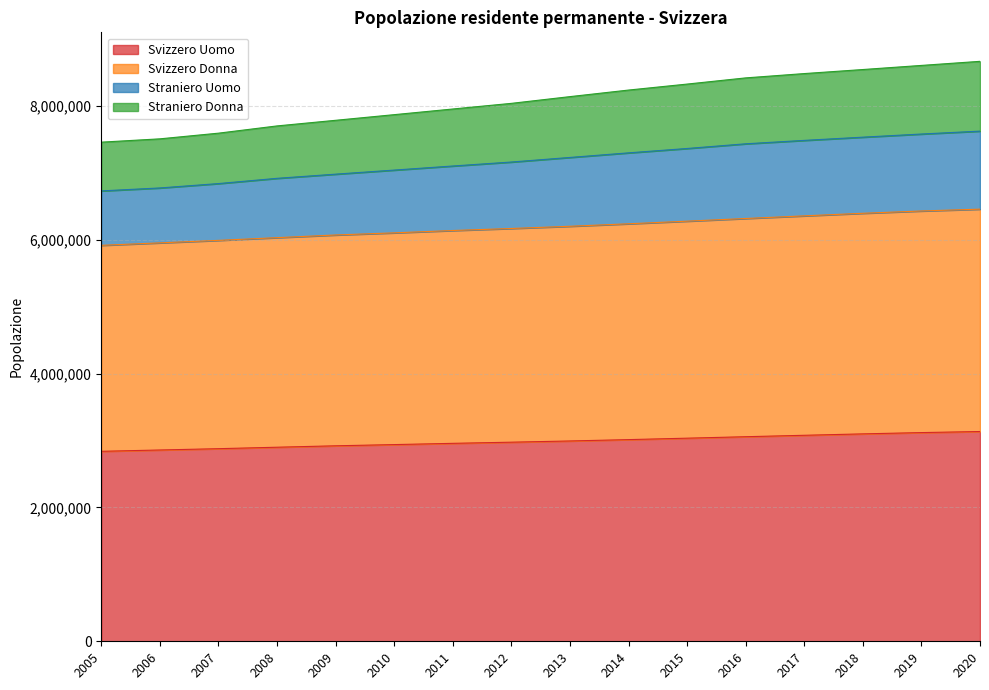

Count the number of categories in the chart.

16